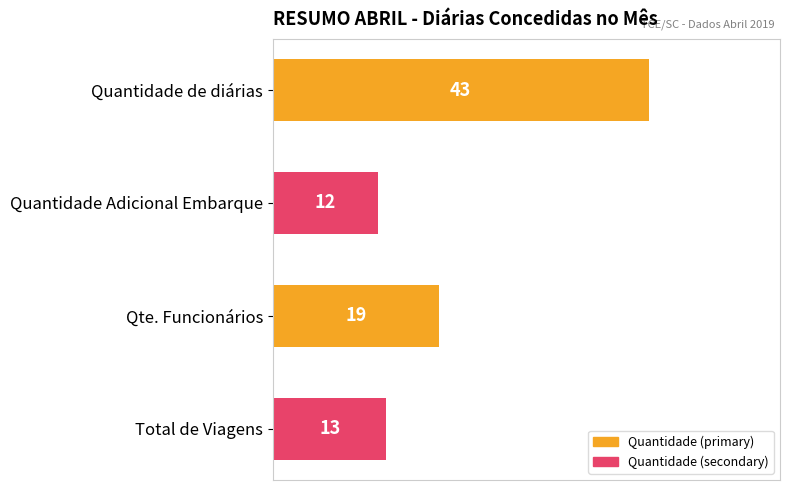

What is the difference between the maximum and second lowest values?

30